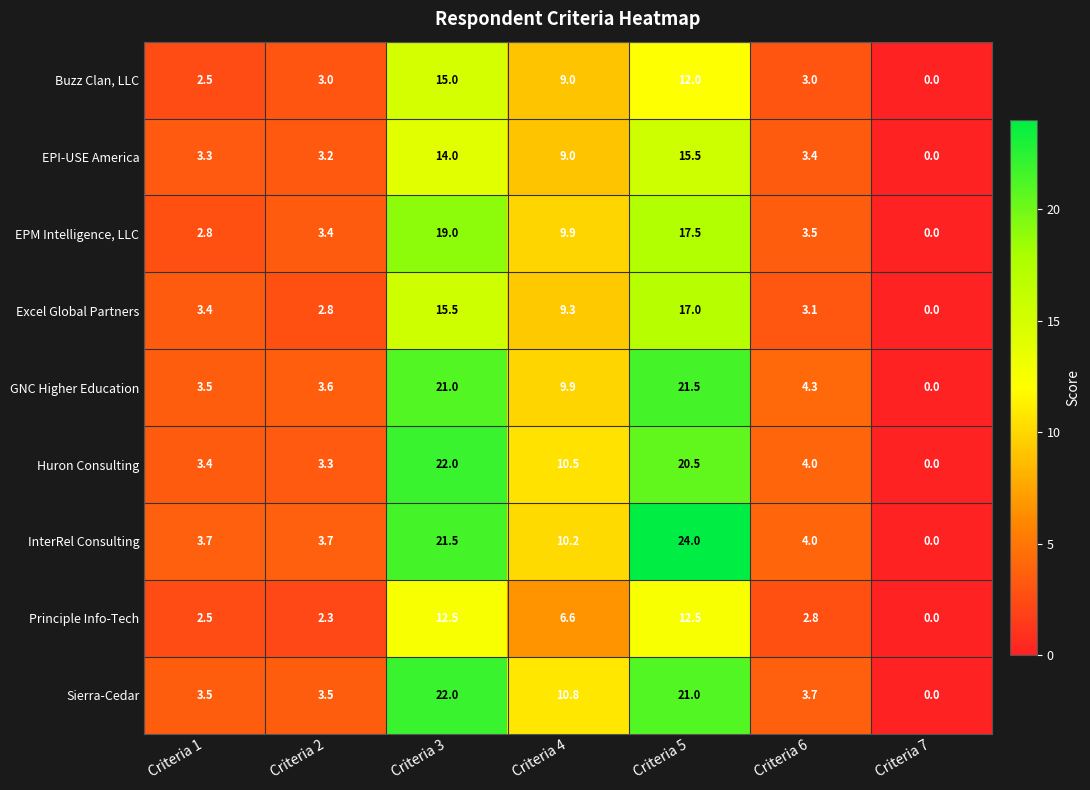

At which category is the sum across all series the highest?

Criteria 3